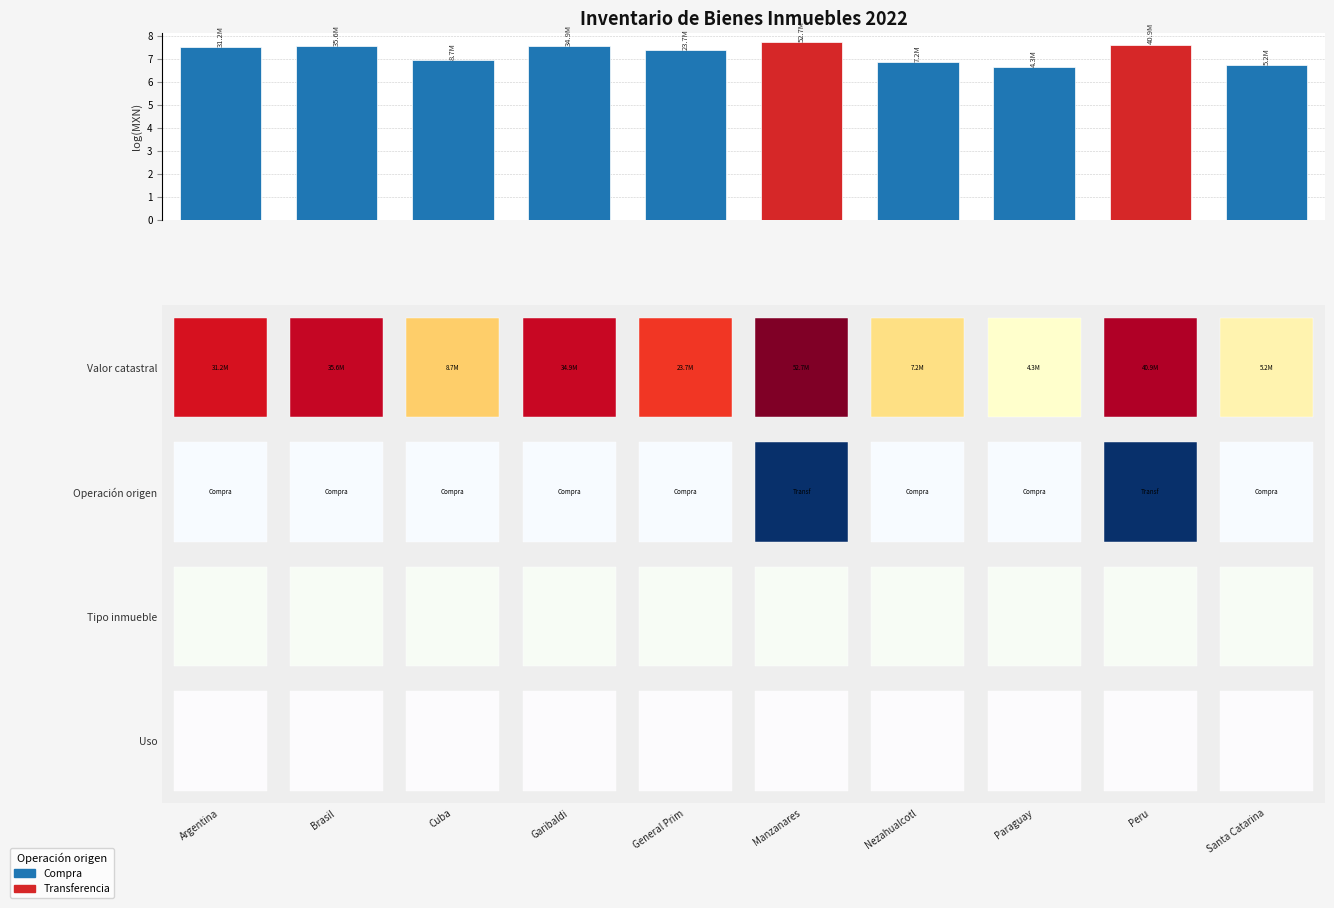

Count the number of values greater than 7.

6